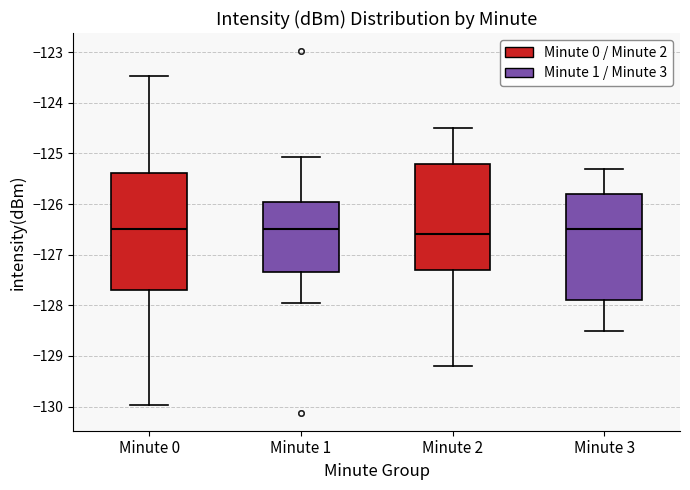

Reading left to right, read every box against the y-axis: the position of its median line, the range the box covers, and the ends of its whiskers. The values are not printed on the chart, so give them approximately, as read against the axis.

Minute 0: median -126.5, box -127.7 to -125.4, whiskers -130.0 to -123.5
Minute 1: median -126.5, box -127.3 to -126.0, whiskers -128.0 to -125.1
Minute 2: median -126.6, box -127.3 to -125.2, whiskers -129.2 to -124.5
Minute 3: median -126.5, box -127.9 to -125.8, whiskers -128.5 to -125.3